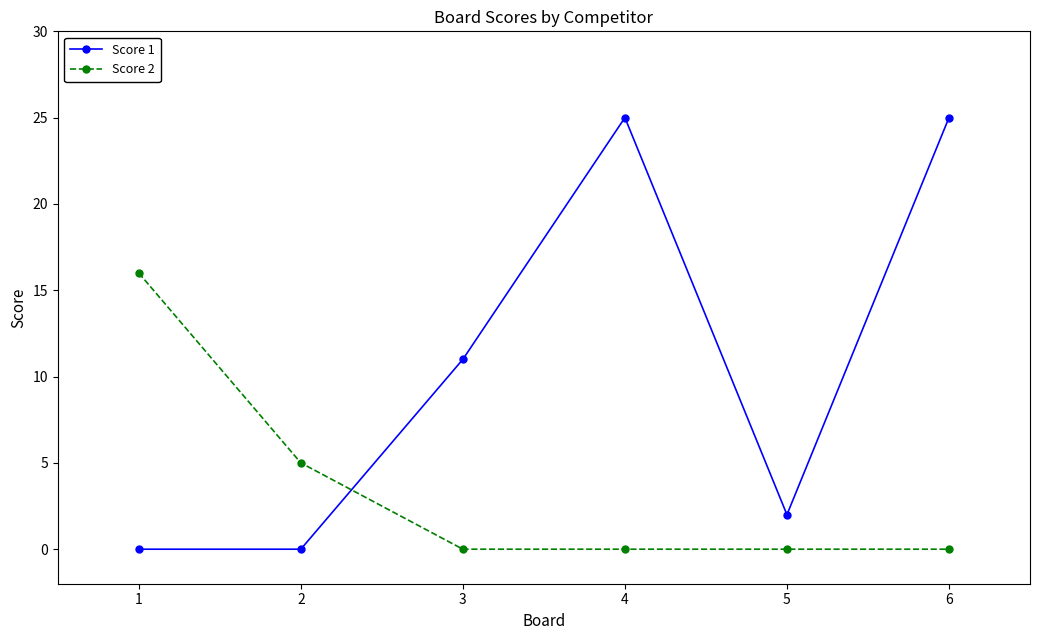

Is this an area chart (filled region under the line)?

No